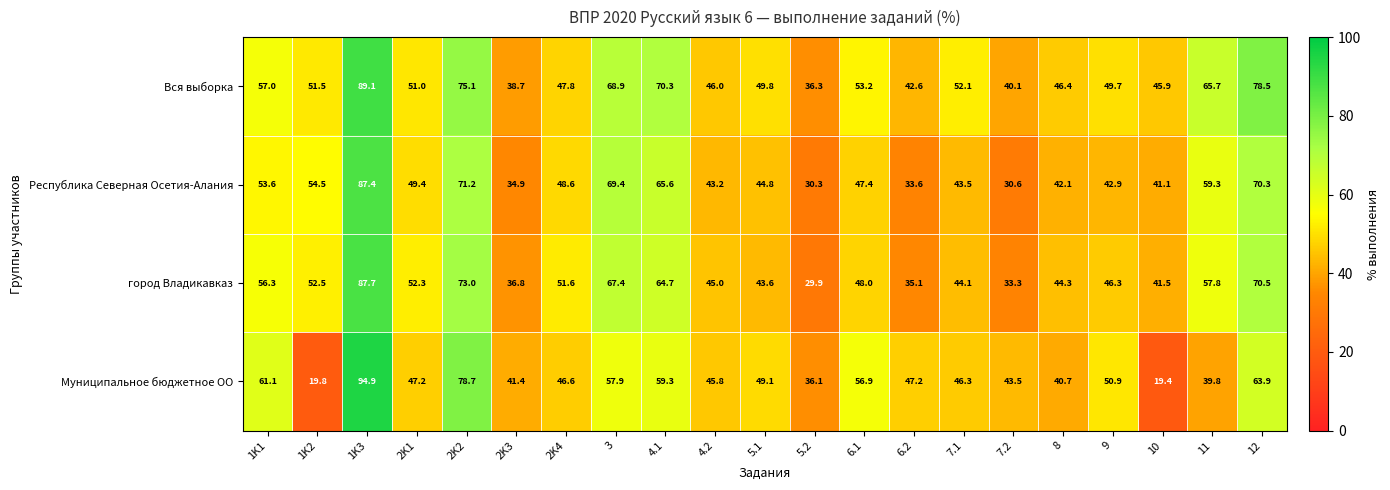

Rank the series by their maximum value, from highest to lowest.

Муниципальное бюджетное ОО, Вся выборка, город Владикавказ, Республика Северная Осетия-Алания